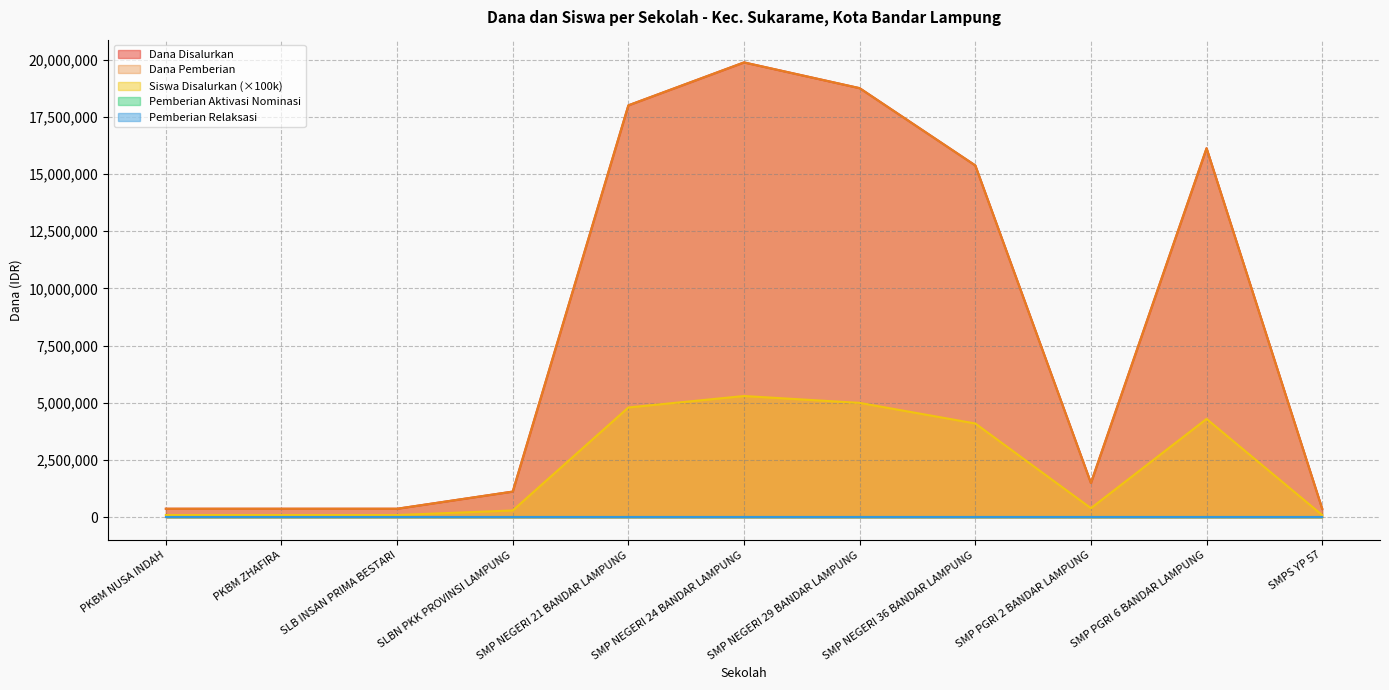

What is the sum of all Dana Disalurkan values?

92250000